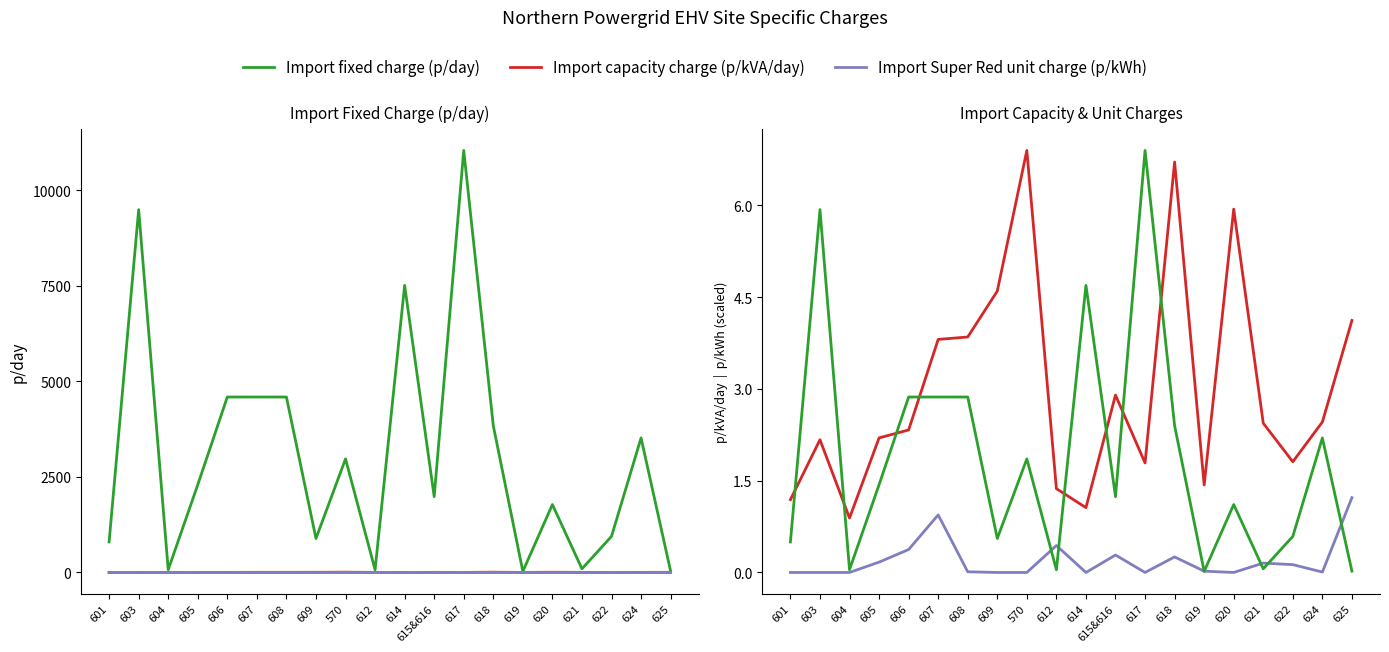

What is the difference between the maximum and second lowest values in the Import fixed charge (p/day) series?

11007.6